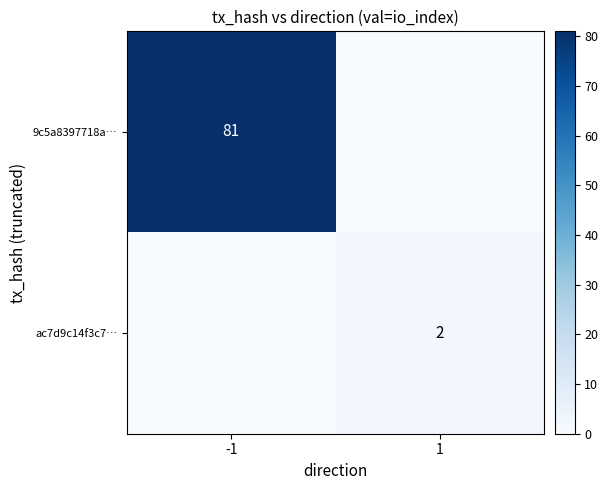

Is the value of ac7d9c14f3c7… at 1 greater than the value of 9c5a8397718a… at -1?

No